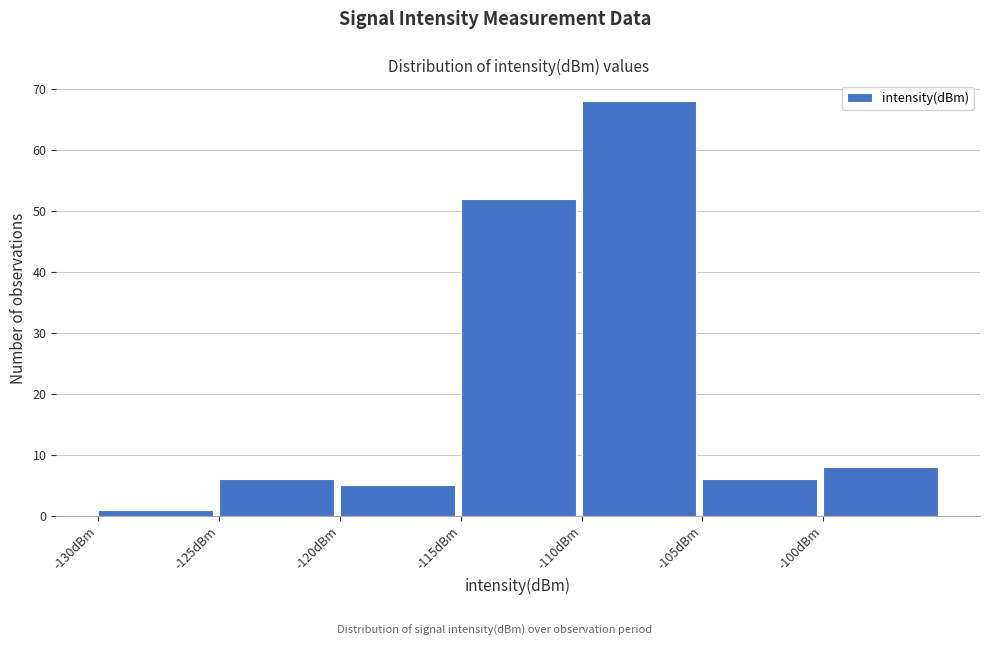

How tall is the bar that spans -125 to -120 on the x-axis? The values are not printed on the chart, so give them approximately, as read against the axis.

6